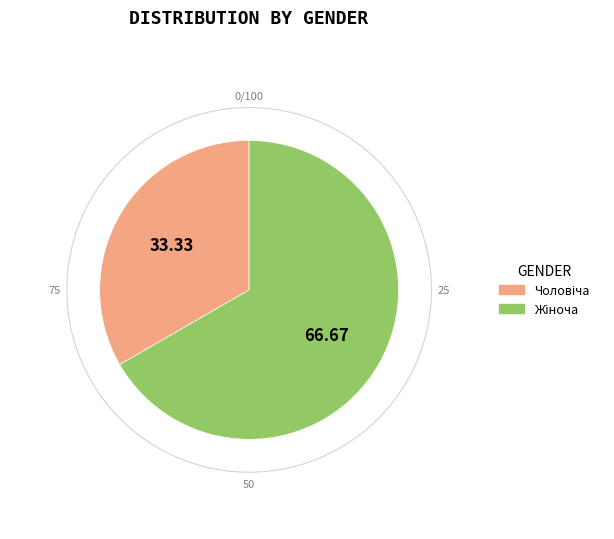

Is there a majority slice in this chart?

Yes